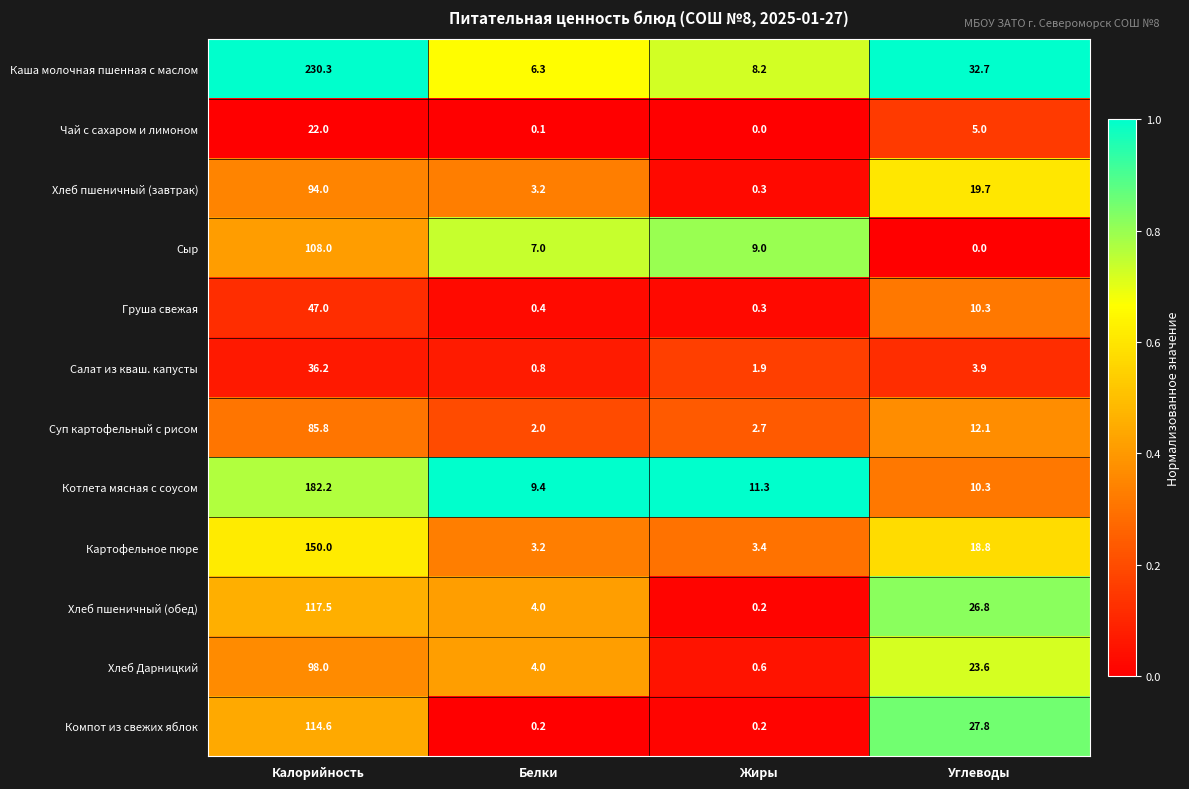

List the series in order of their peak value, highest first.

Каша молочная пшенная с маслом, Котлета мясная с соусом, Картофельное пюре, Хлеб пшеничный (обед), Компот из свежих яблок, Сыр, Хлеб Дарницкий, Хлеб пшеничный (завтрак), Суп картофельный с рисом, Груша свежая, Салат из кваш. капусты, Чай с сахаром и лимоном